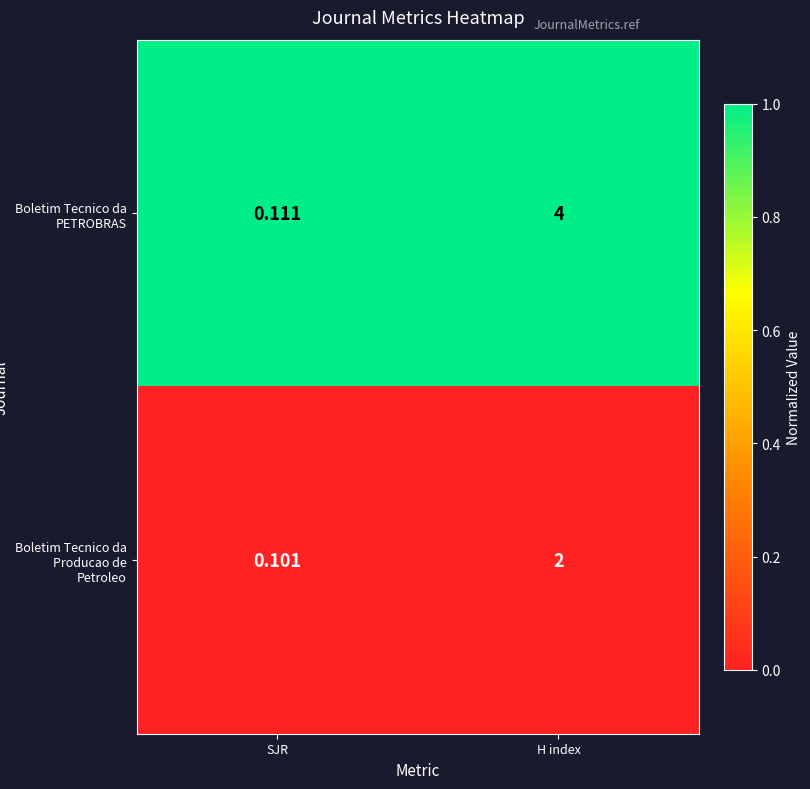

How many data points does each series have?

2